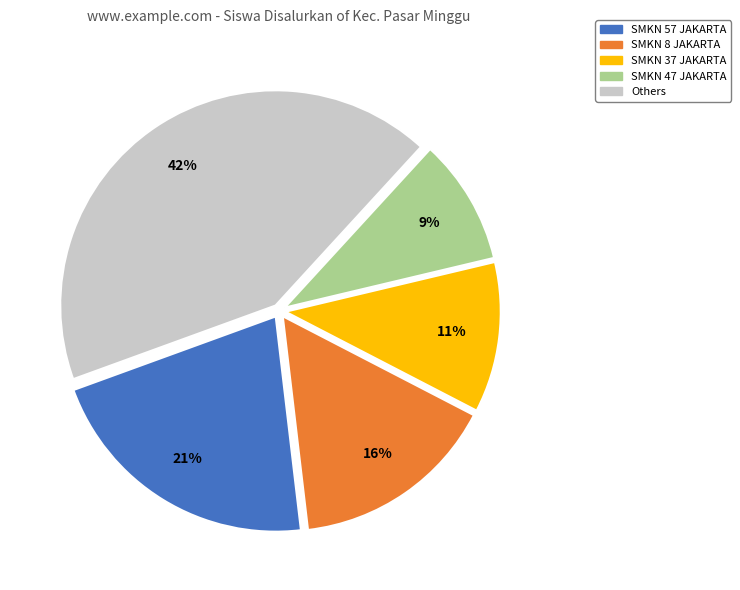

To the nearest percent, what is the difference between the largest and smallest slice percentages?

33%